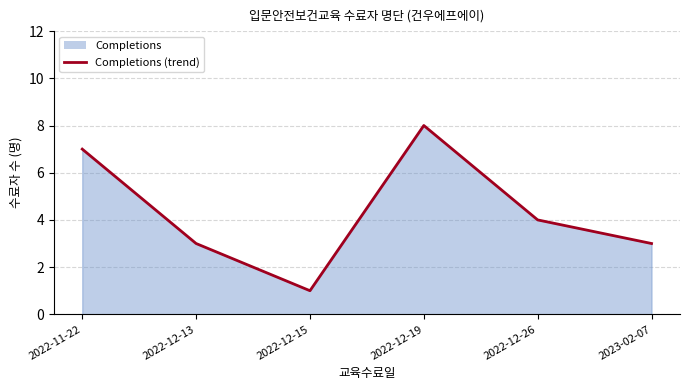

At which category does the data reach its first local valley?

2022-12-15